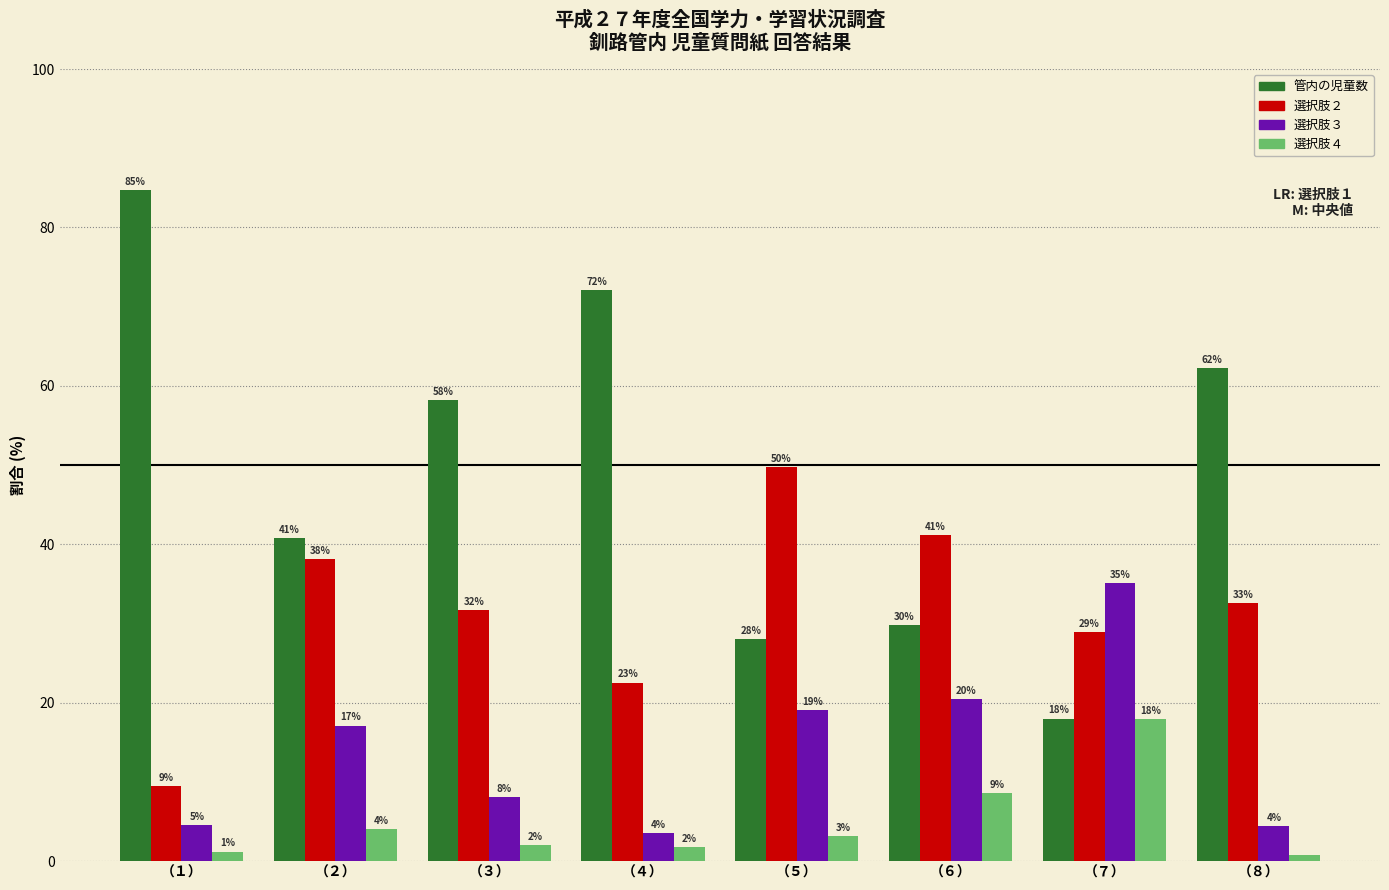

Which series changed the most between （１） and （７）?

管内の児童数